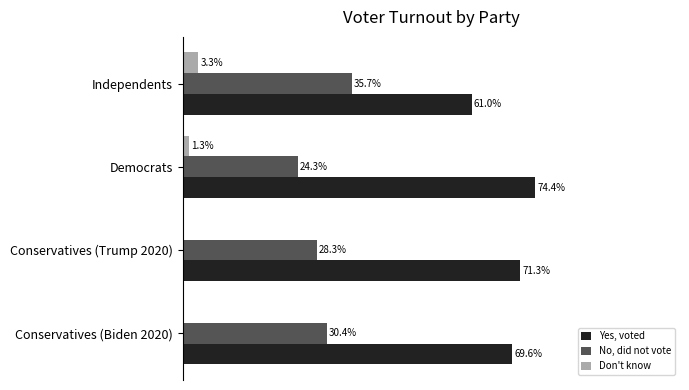

Reading left to right, extract all data points from this chart.

Yes, voted: 0.7	0.7	0.7	0.6
No, did not vote: 0.3	0.3	0.2	0.4
Don't know: 0.0	0.0	0.0	0.0